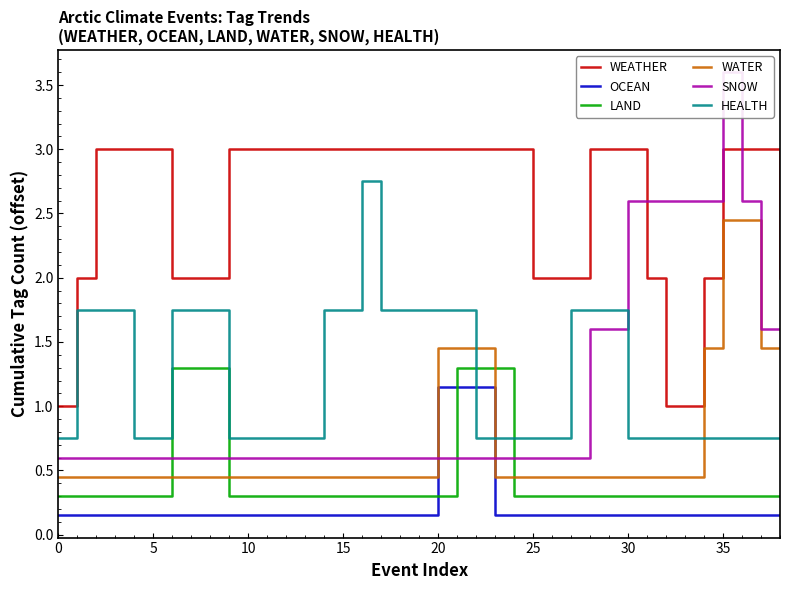

True or false: WEATHER has a value of 3.0 at 36.

True